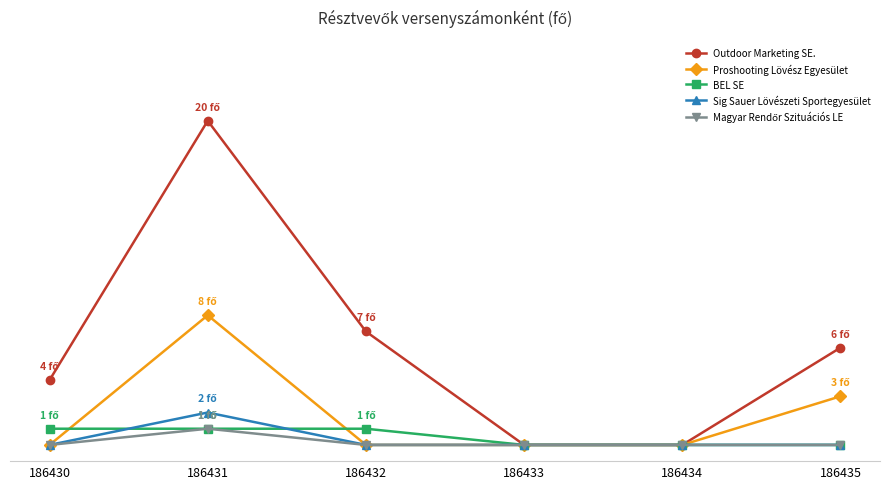

Is this an area chart (filled region under the line)?

No